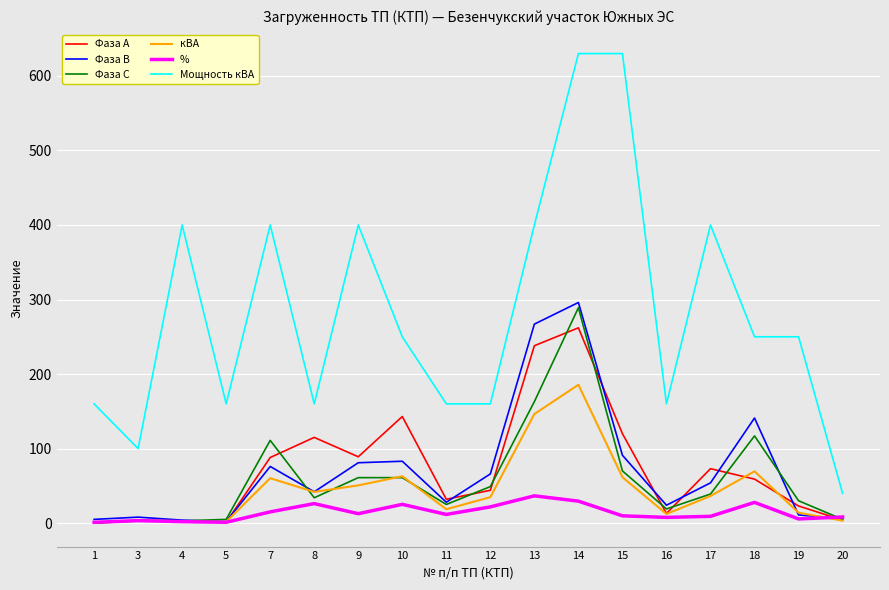

Which series has the largest range (max minus min)?

Мощность кВА